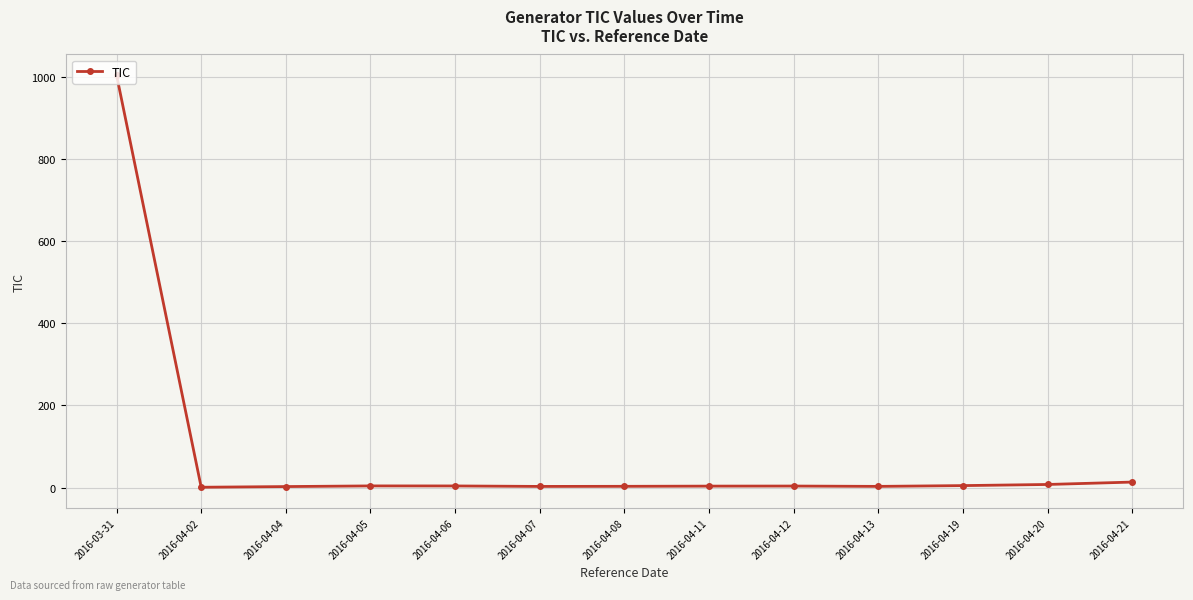

What is the minimum value shown in the chart?

0.8